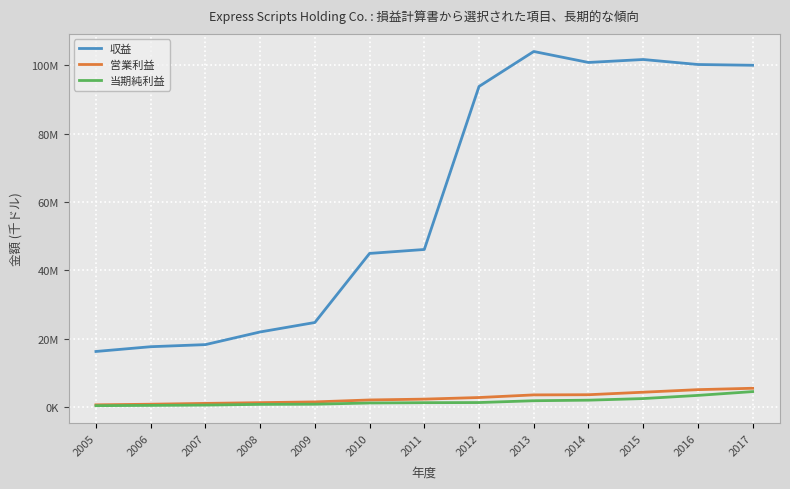

Reading left to right, what are all the values shown in this chart?

収益: 2005=16266000	2006=17660000	2007=18273600	2008=21978000	2009=24748900	2010=44973200	2011=46128300	2012=93858100	2013=104098800	2014=100887100	2015=101751800	2016=100287500	2017=100064600
営業利益: 2005=643000	2006=824100	2007=1061000	2008=1280500	2009=1498400	2010=2070900	2011=2314400	2012=2784500	2013=3551700	2014=3602400	2015=4339300	2016=5087800	2017=5494000
当期純利益: 2005=400000	2006=474400	2007=567800	2008=776100	2009=827600	2010=1181200	2011=1275800	2012=1312900	2013=1844600	2014=2007600	2015=2476400	2016=3404400	2017=4517400